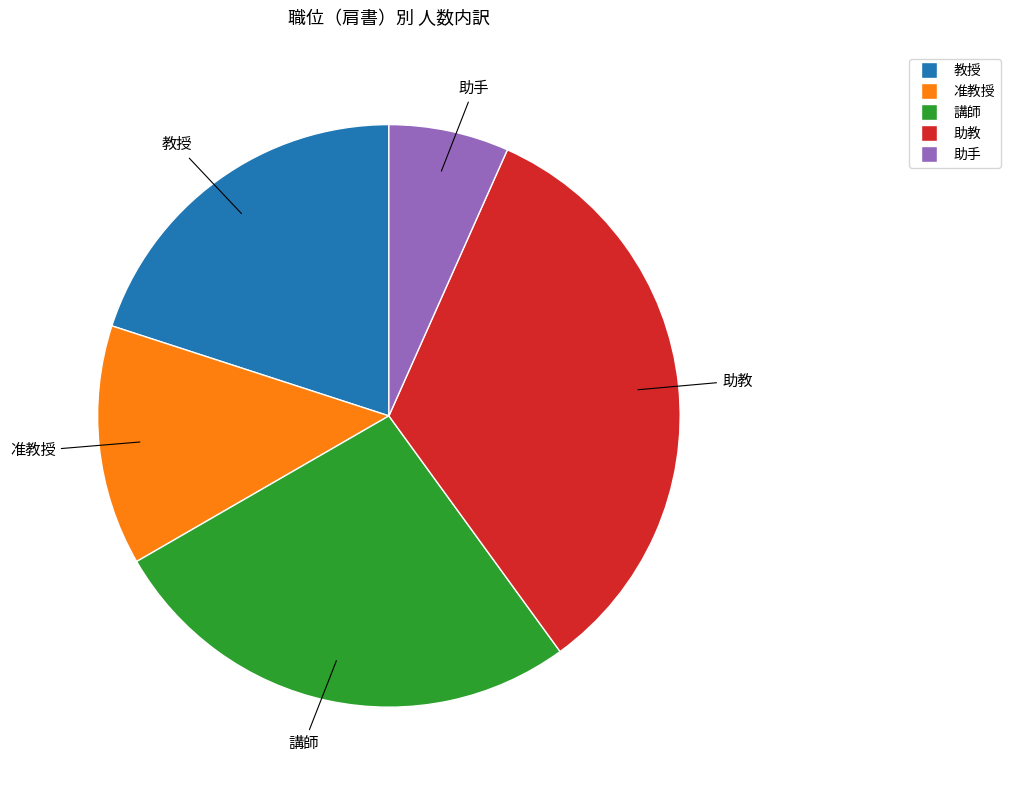

Is there a majority slice in this chart?

No